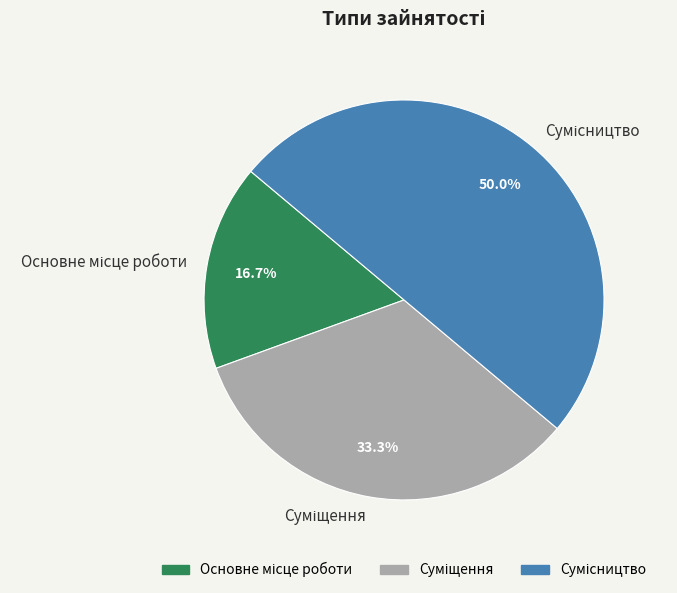

What is the largest slice in the pie chart?

Сумісництво